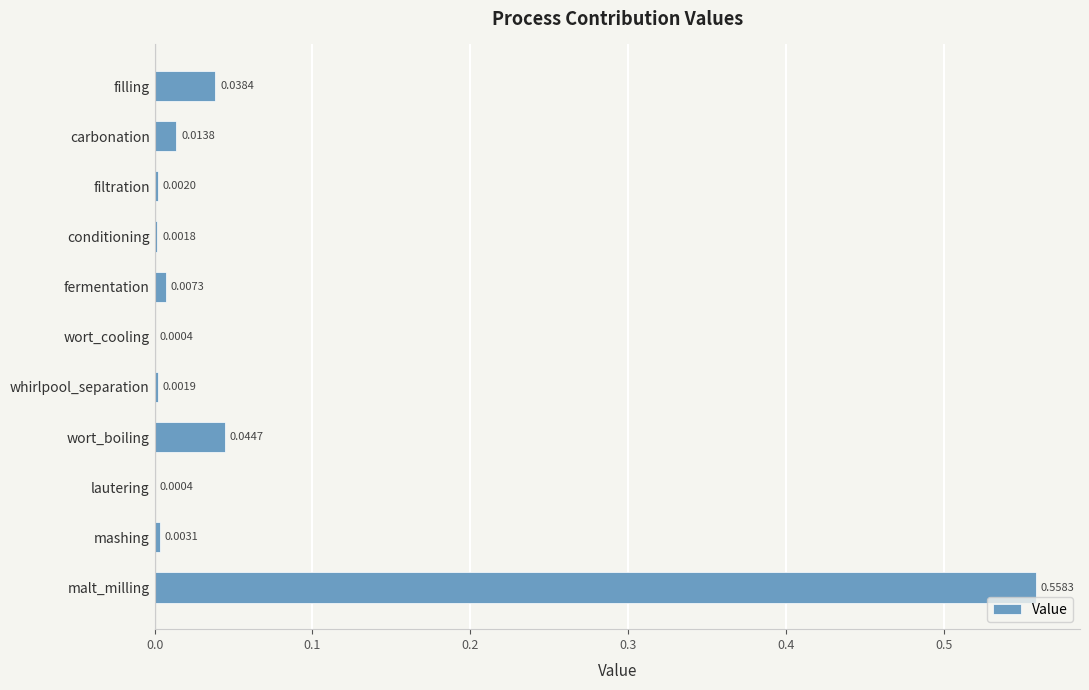

At which category does the chart reach its peak across all series?

malt_milling